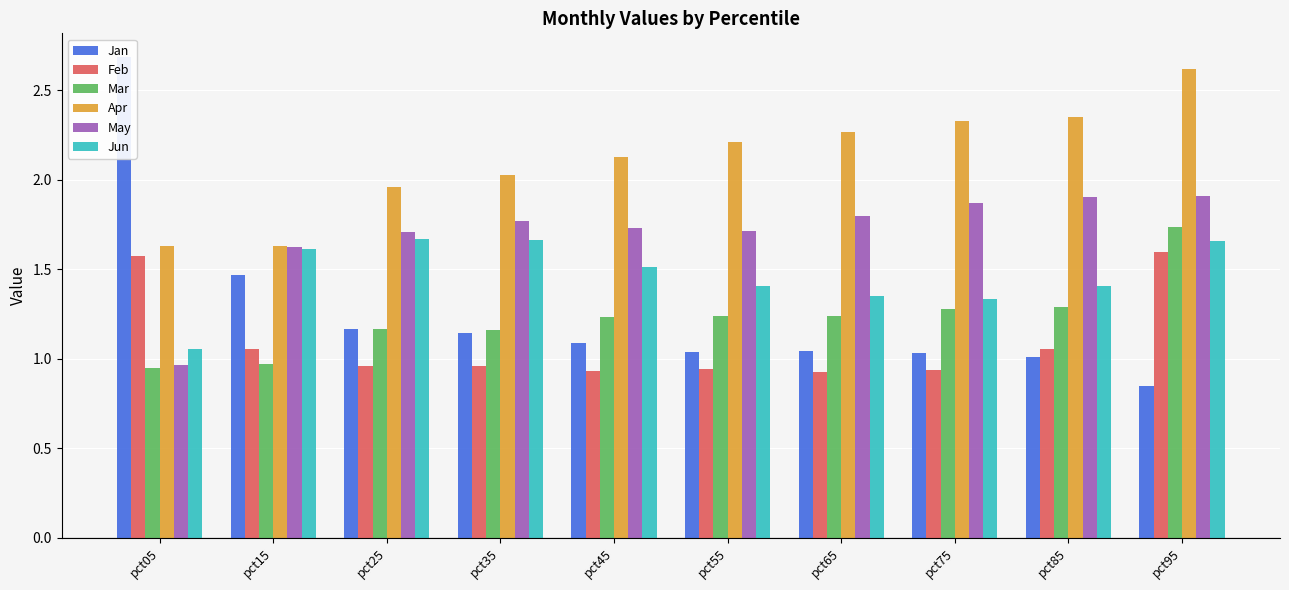

Is the value of Feb at pct75 greater than the value of Jan at pct95?

Yes